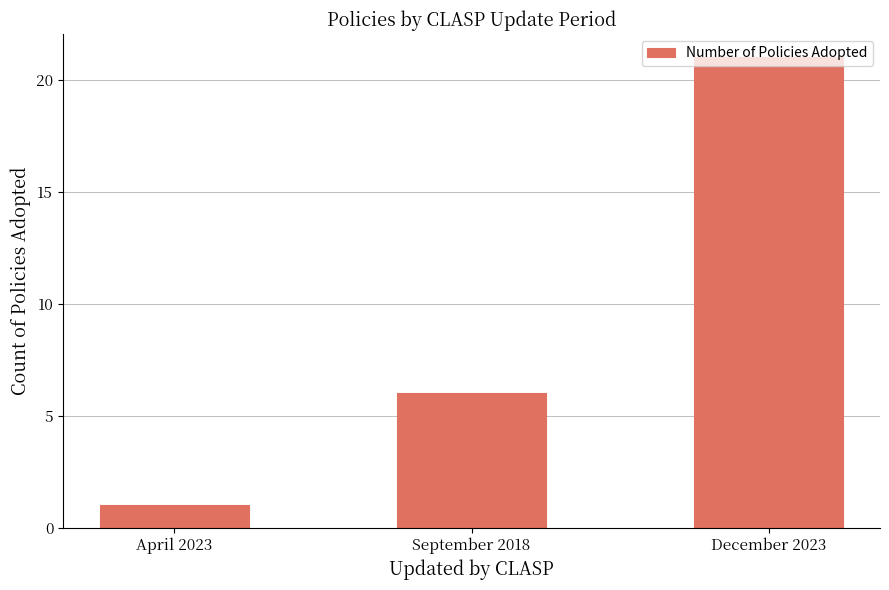

Which has a higher value, September 2018 or April 2023?

September 2018